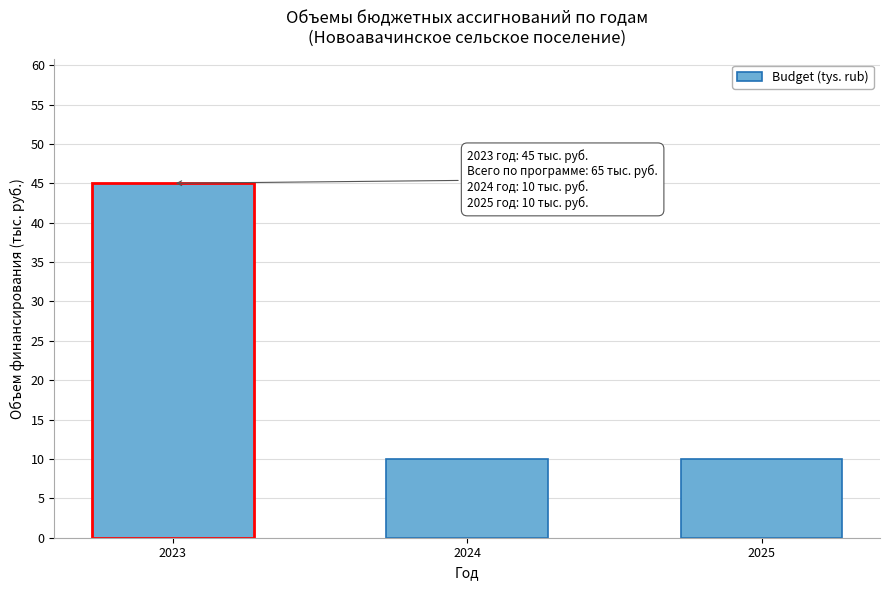

Reading left to right, extract all data points from this chart.

2023=45	2024=10	2025=10